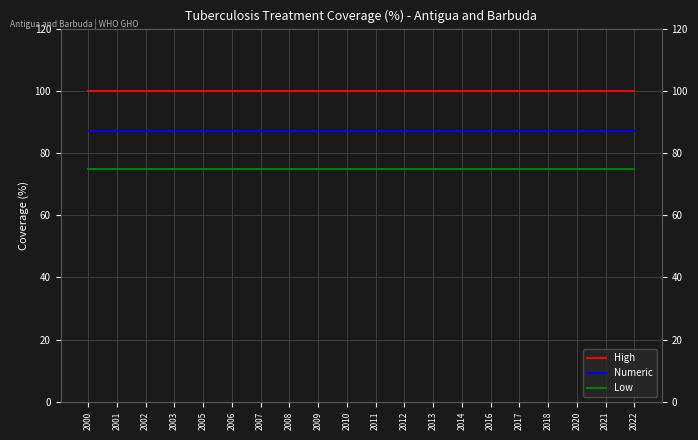

Which label corresponds to the smallest value in the chart?

2000